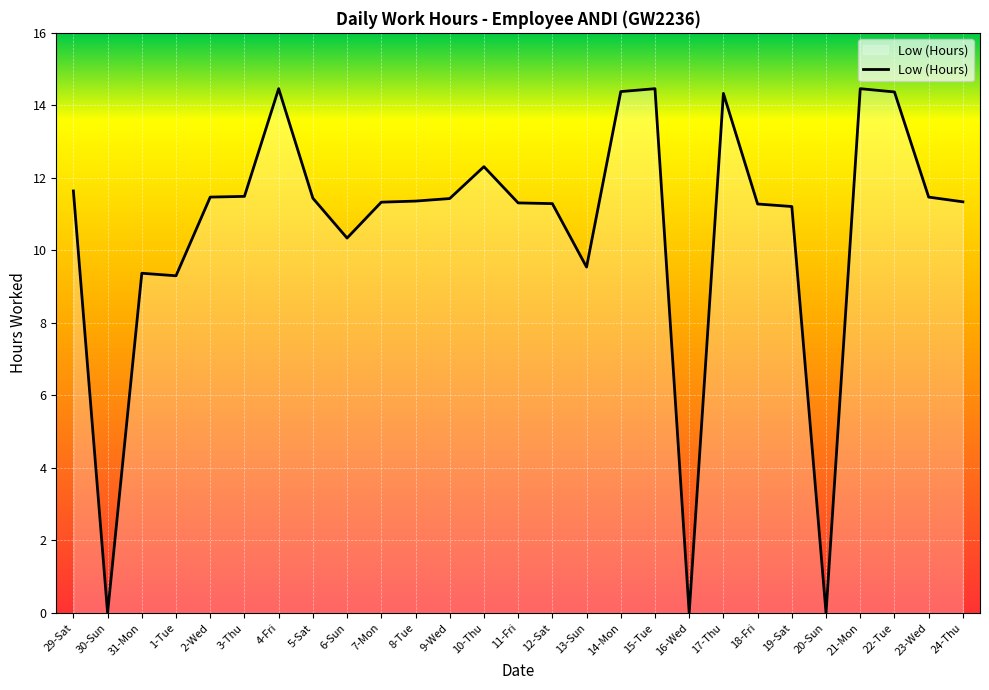

What is the difference between the maximum and minimum values?

14.5